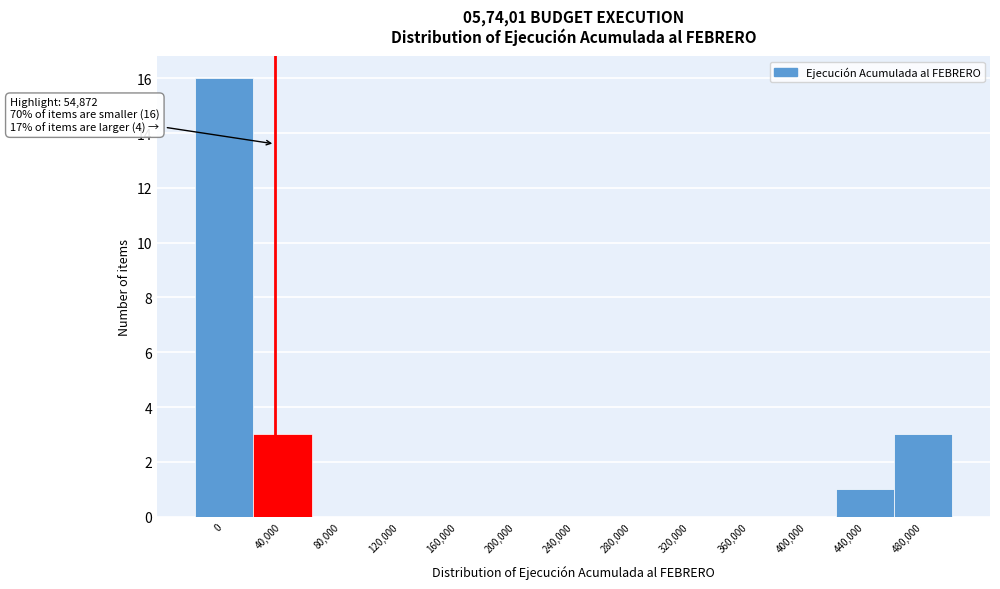

Reading right to left, list all the values displayed in this chart.

480,000=3	440,000=1	400,000=0	360,000=0	320,000=0	280,000=0	240,000=0	200,000=0	160,000=0	120,000=0	80,000=0	40,000=3	0=16